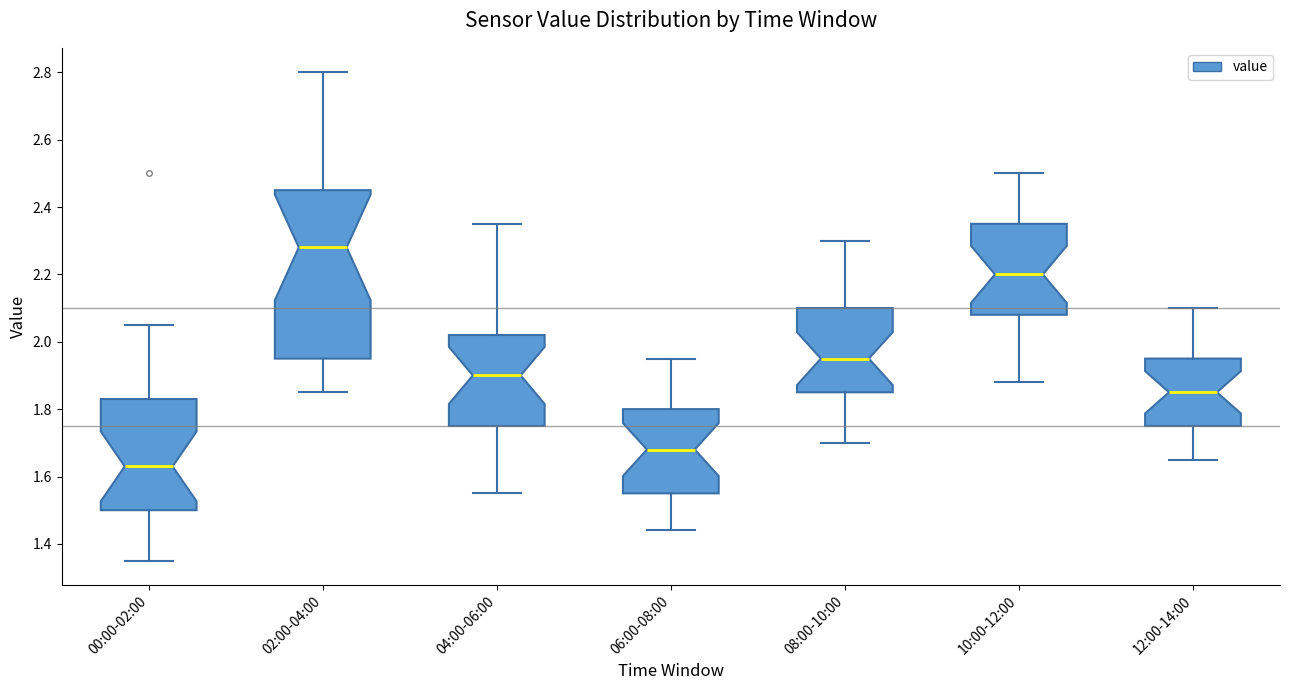

Reading left to right, read every box against the y-axis: the position of its median line, the range the box covers, and the ends of its whiskers. The values are not printed on the chart, so give them approximately, as read against the axis.

00:00-02:00: median 1.64, box 1.50 to 1.84, whiskers 1.36 to 2.06
02:00-04:00: median 2.28, box 1.96 to 2.46, whiskers 1.86 to 2.80
04:00-06:00: median 1.90, box 1.76 to 2.02, whiskers 1.56 to 2.36
06:00-08:00: median 1.68, box 1.56 to 1.80, whiskers 1.44 to 1.96
08:00-10:00: median 1.96, box 1.86 to 2.10, whiskers 1.70 to 2.30
10:00-12:00: median 2.20, box 2.08 to 2.36, whiskers 1.88 to 2.50
12:00-14:00: median 1.86, box 1.76 to 1.96, whiskers 1.66 to 2.10